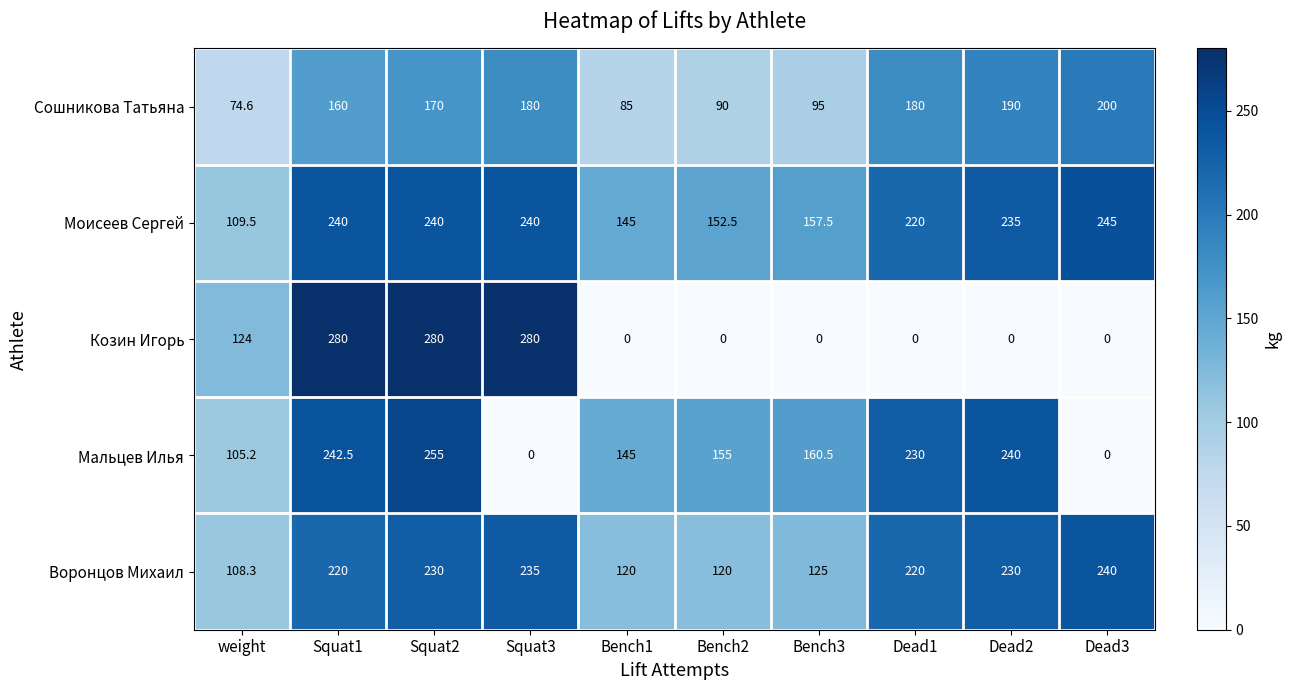

The value of Мальцев Илья at Bench3 is 160.5. True or false?

True